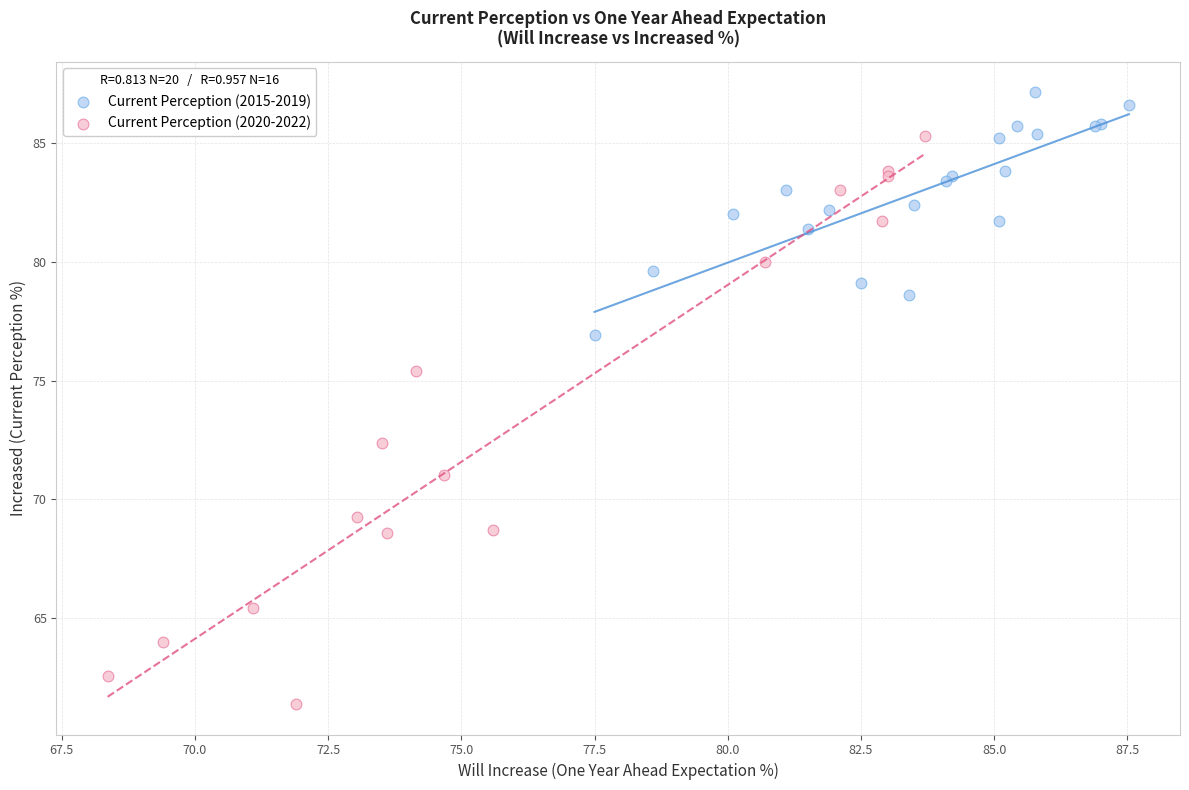

Which series contains the lowest Y value?

Current Perception (2020-2022)